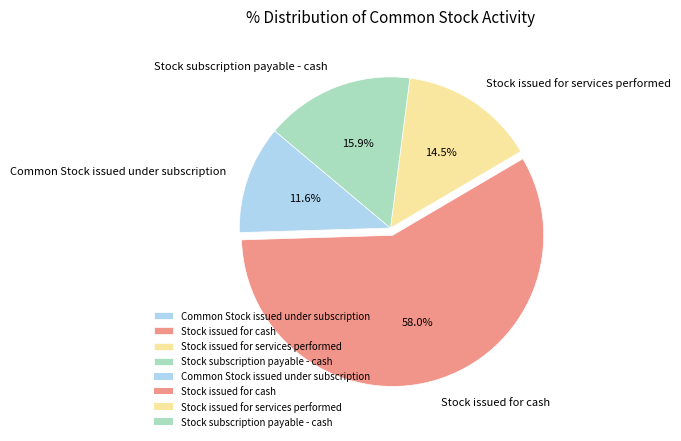

To the nearest percent, what percentage of the pie is Stock issued for cash?

58%